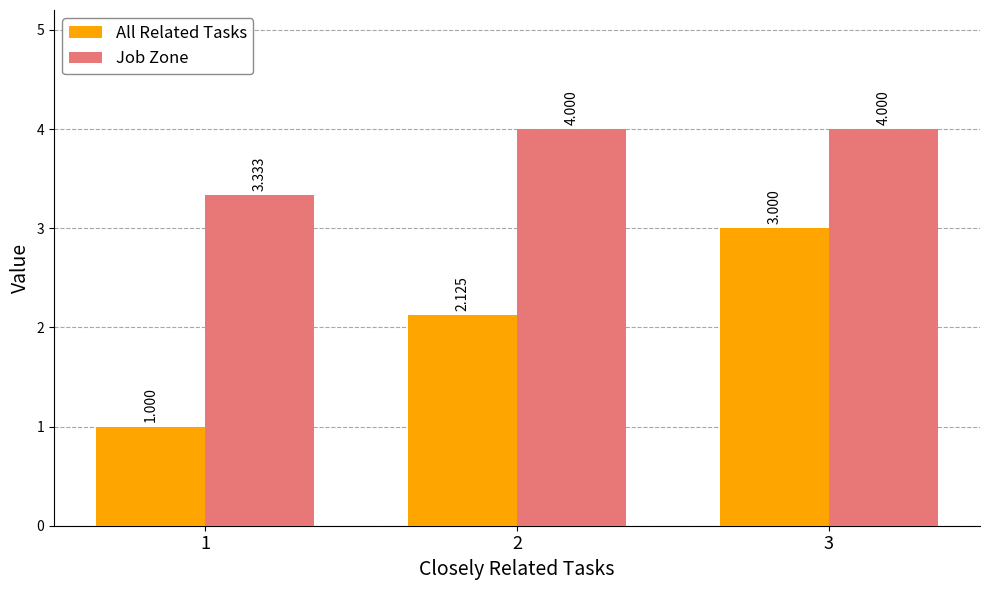

Is it true that Job Zone equals 2.0 at 3?

False